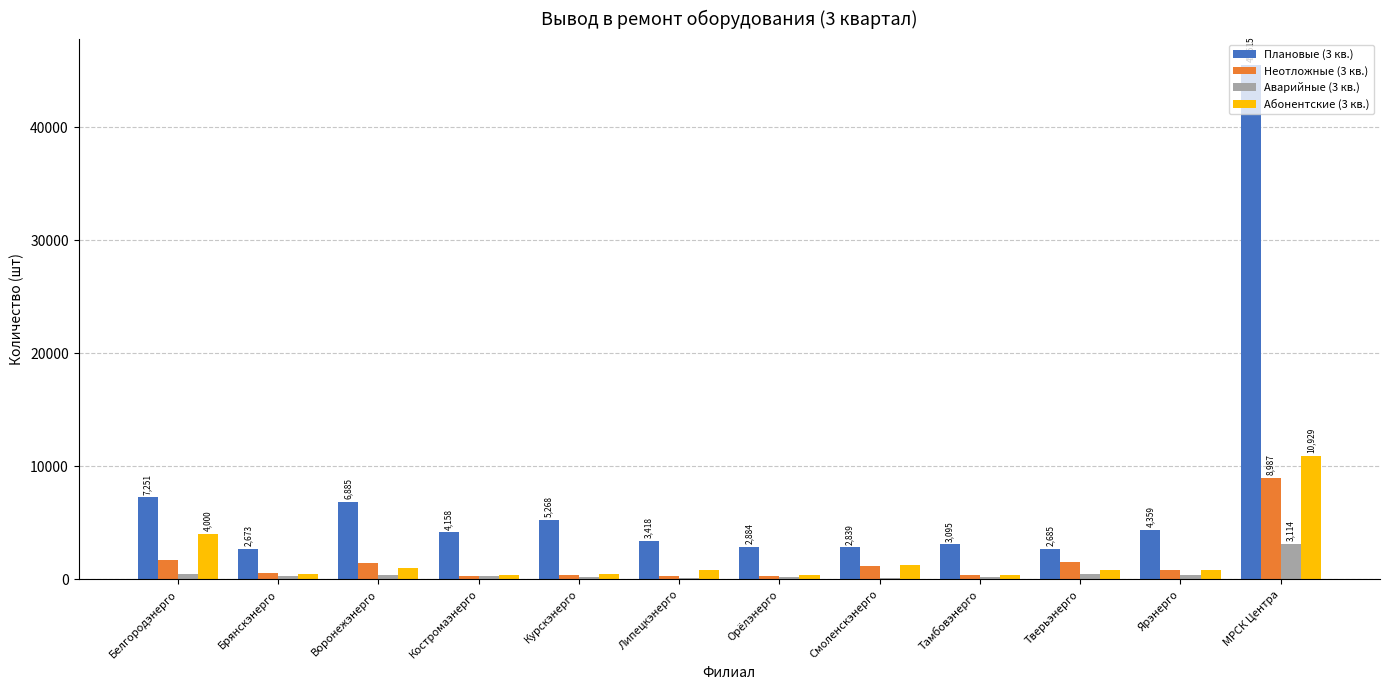

What are all the series names shown in the legend?

Плановые (3 кв.), Неотложные (3 кв.), Аварийные (3 кв.), Абонентские (3 кв.)